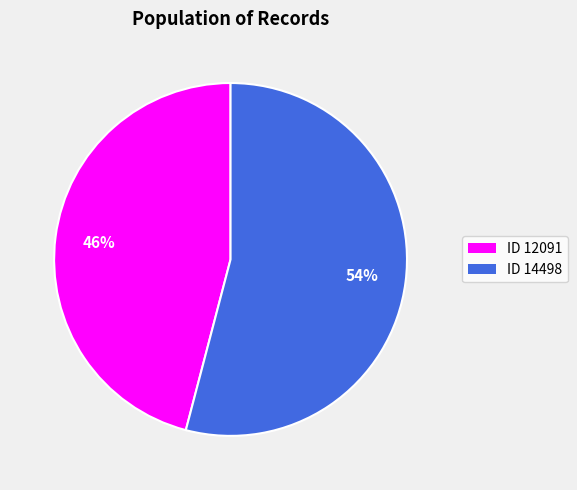

Does any single category account for the majority?

Yes